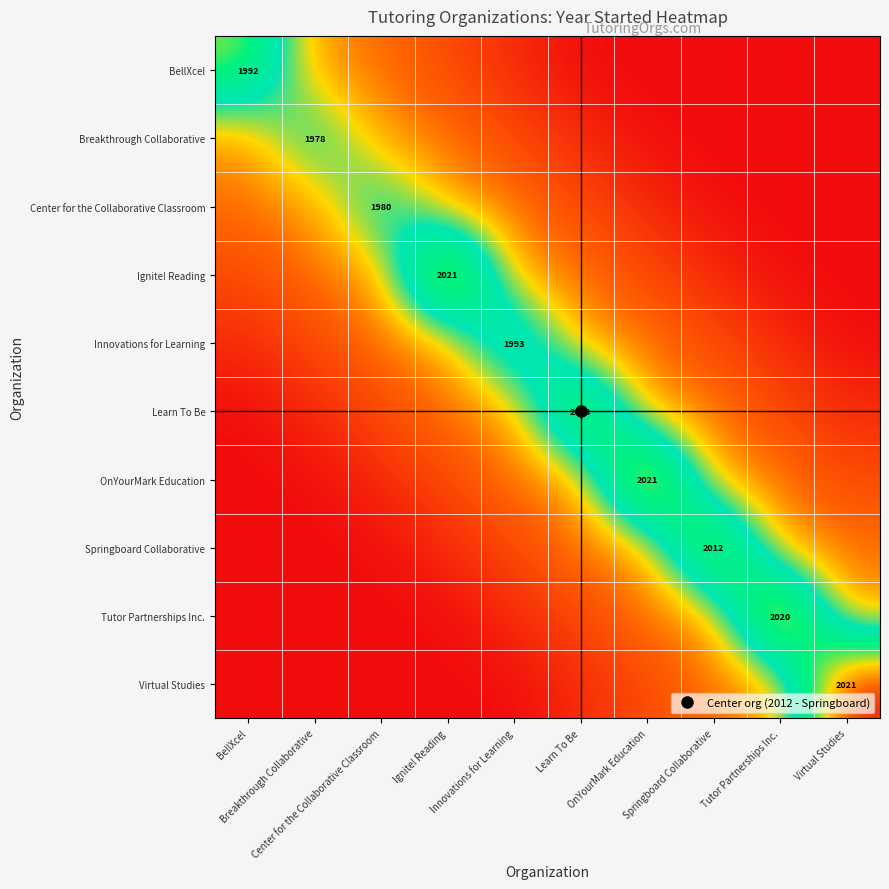

What is the difference between the maximum and minimum values in the Springboard Collaborative series?

0.9